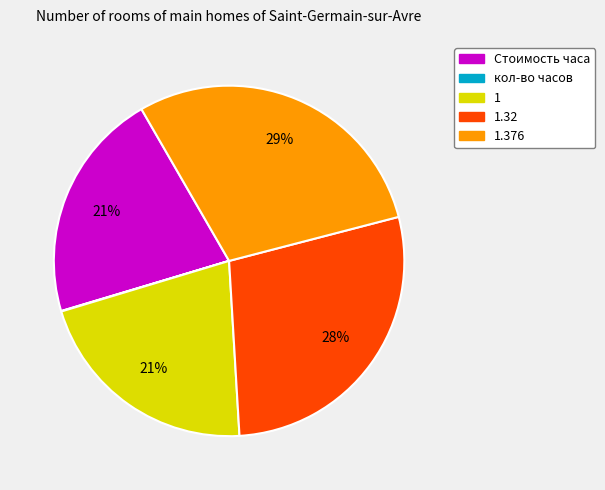

Is there a majority slice in this chart?

No